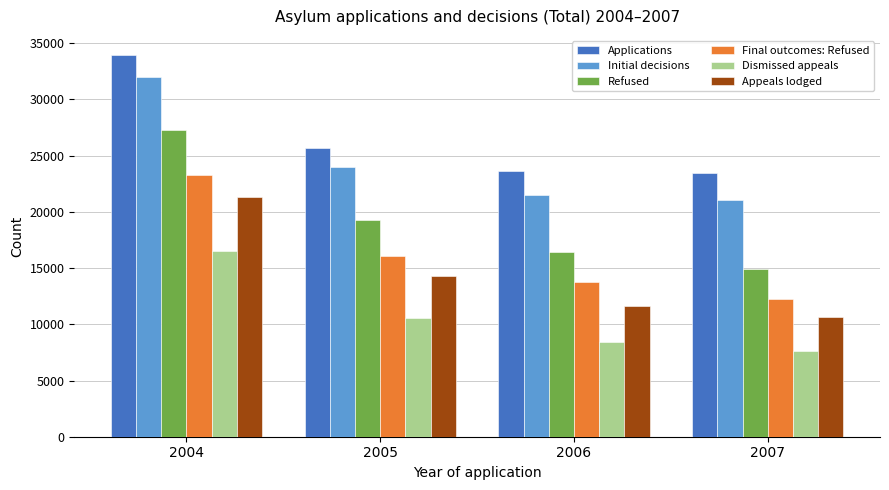

Reading right to left, list all the values displayed in this chart.

Applications: 2007=23431	2006=23608	2005=25712	2004=33960
Initial decisions: 2007=21021	2006=21523	2005=23970	2004=32043
Refused: 2007=14932	2006=16473	2005=19243	2004=27273
Final outcomes: Refused: 2007=12270	2006=13797	2005=16088	2004=23262
Dismissed appeals: 2007=7583	2006=8416	2005=10599	2004=16507
Appeals lodged: 2007=10660	2006=11589	2005=14277	2004=21284